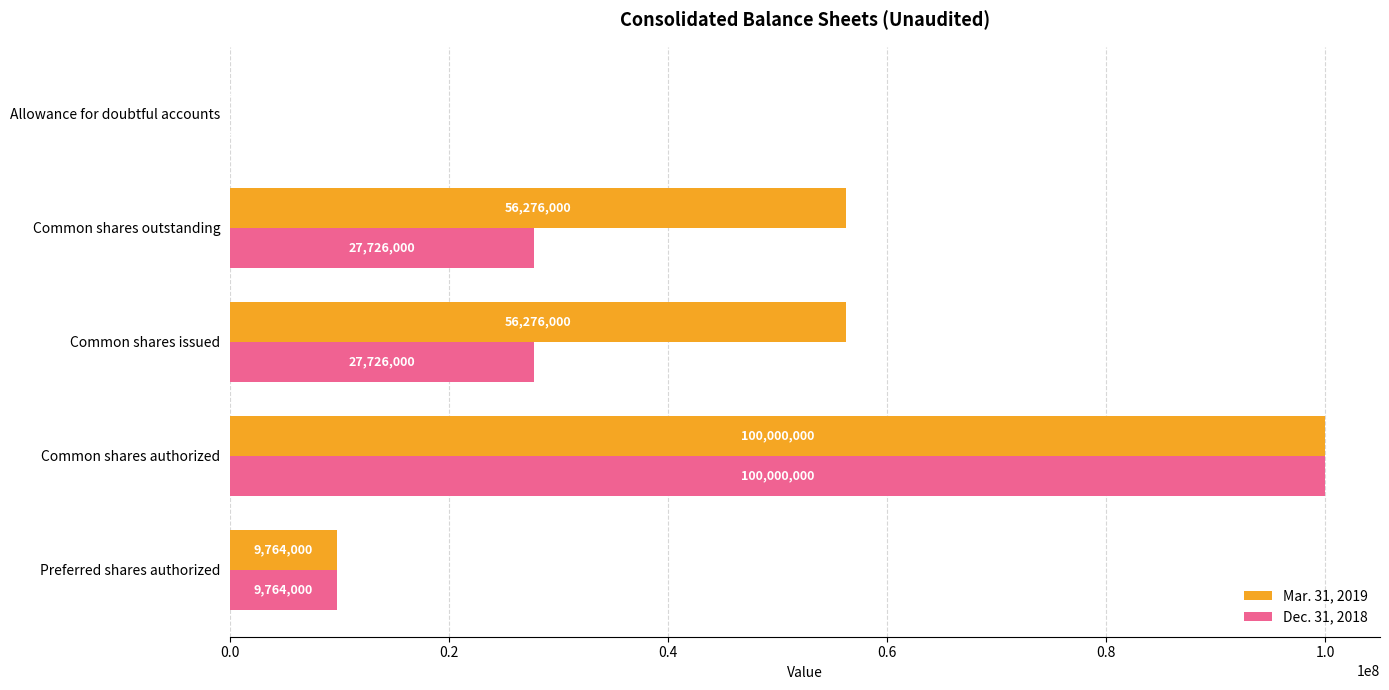

Which category has the highest value in the Mar. 31, 2019 series?

Common shares authorized